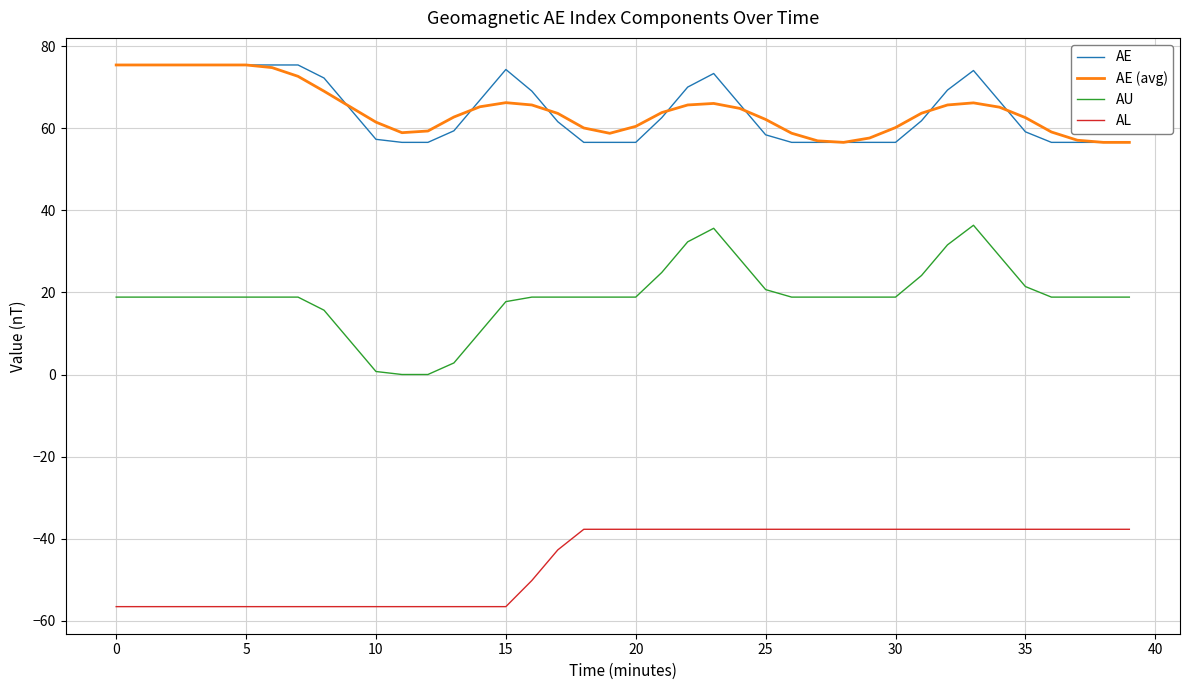

Is this an area chart (filled region under the line)?

No